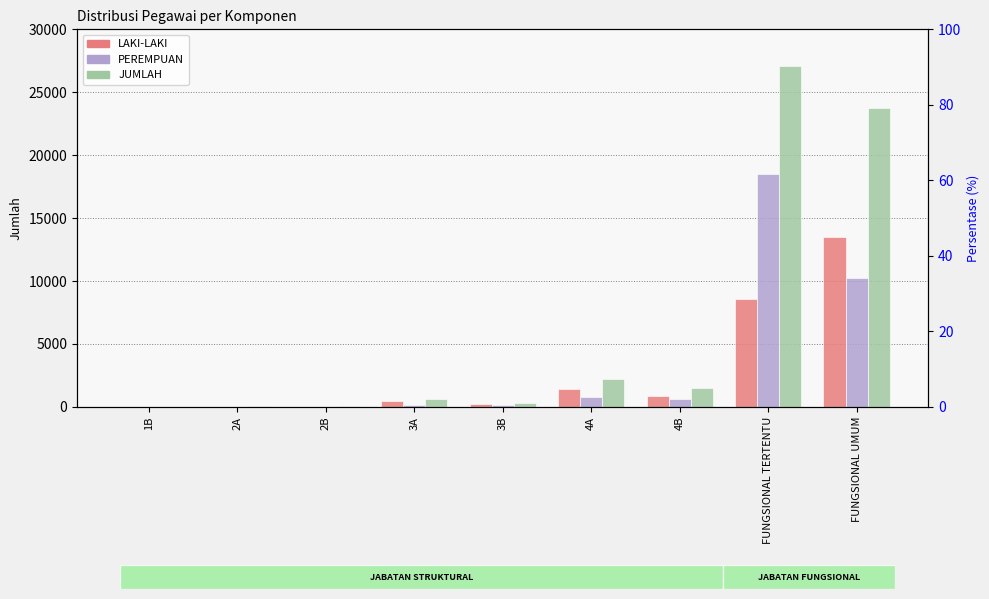

What is the sum of all PEREMPUAN values?

30477